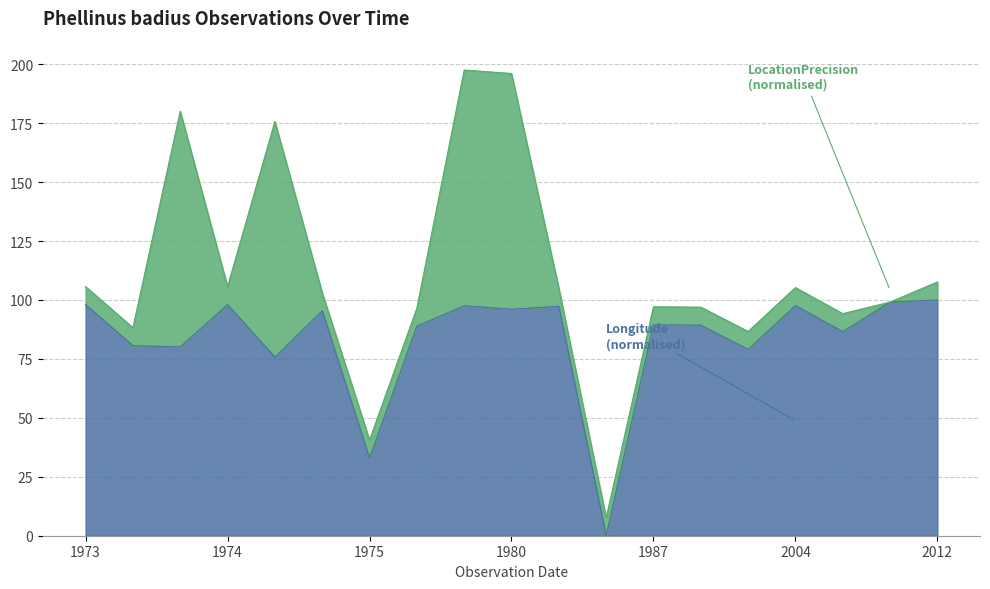

At which category does the data reach its first local peak?

1974